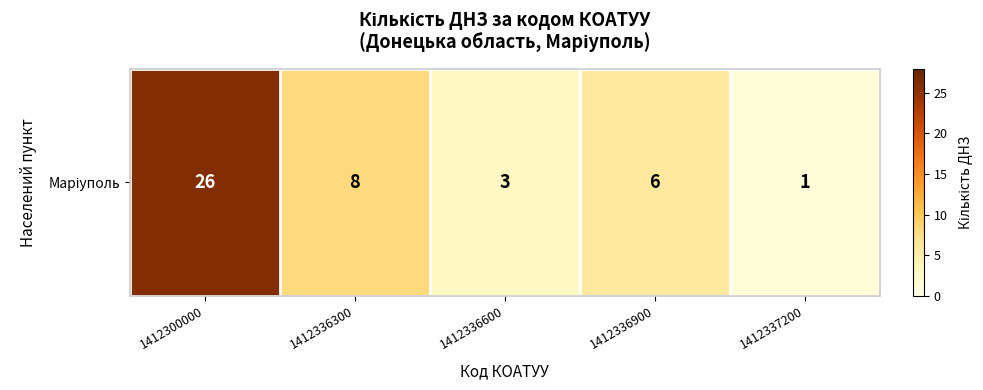

What is the smallest value displayed?

1